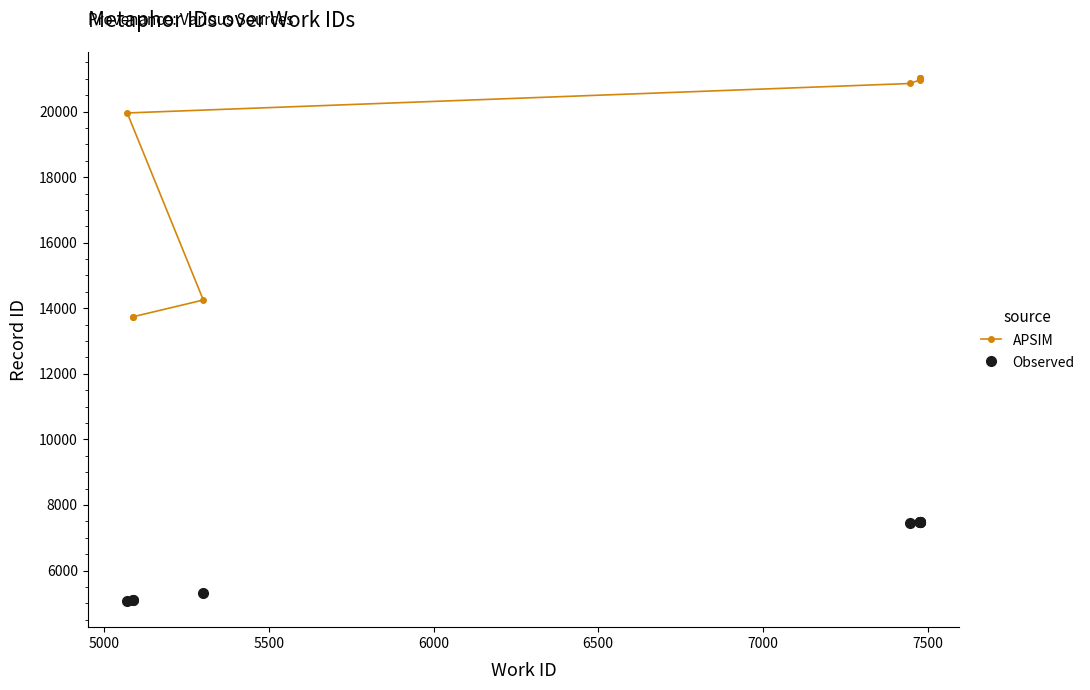

Read the APSIM value at 5500.

14252